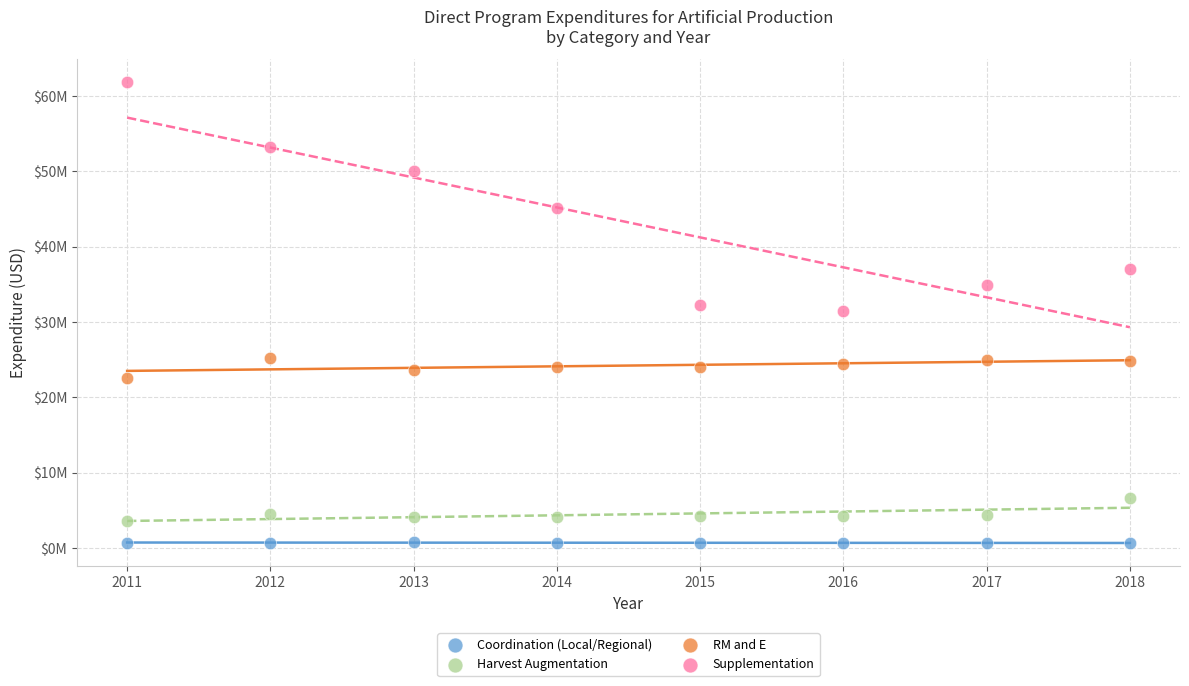

What are all the series names shown in the legend?

Coordination (Local/Regional), Harvest Augmentation, RM and E, Supplementation